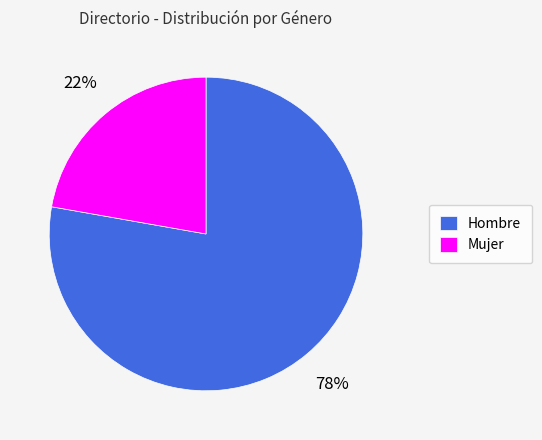

True or false: Mujer accounts for 10% of the total.

False